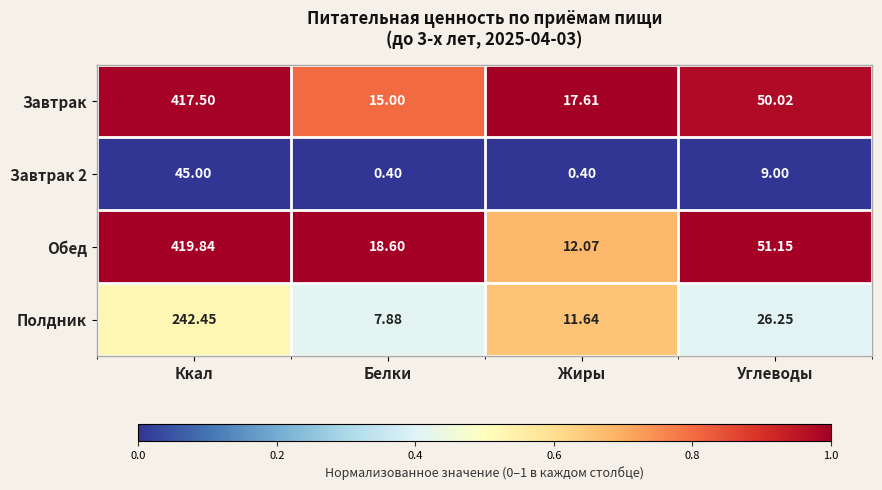

Which series has the widest spread of values?

Обед